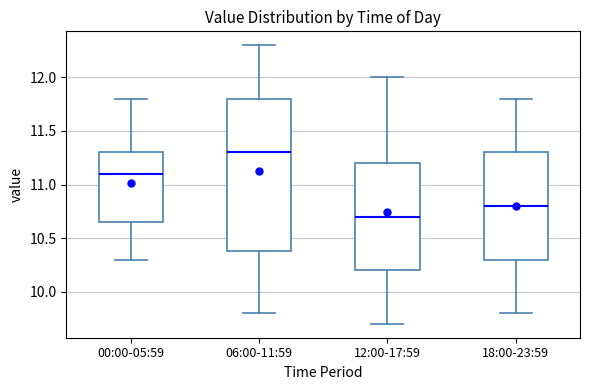

Which box is the tallest, from its lower edge to its upper edge?

06:00-11:59